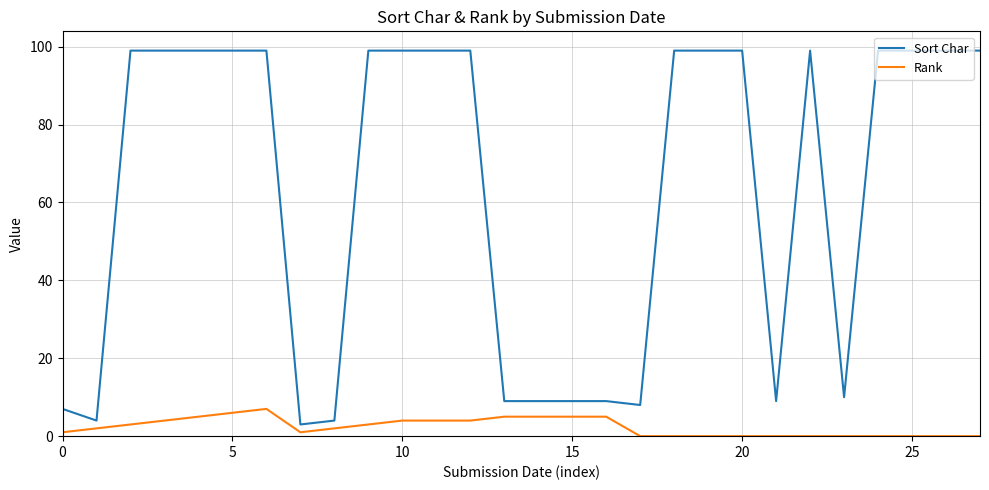

Which series has the largest total across all categories?

Sort Char